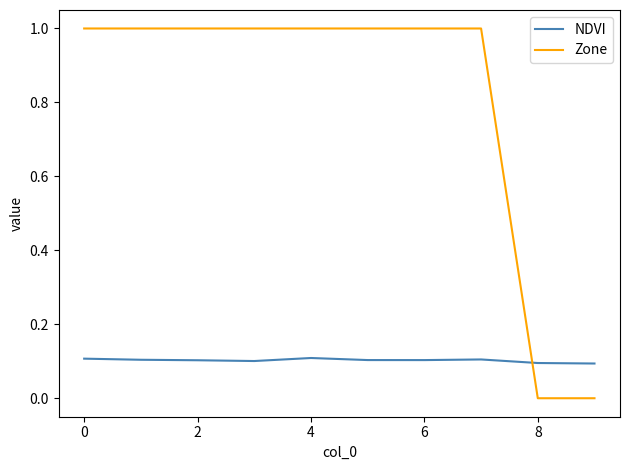

Rank the series by their average value, from lowest to highest.

NDVI, Zone